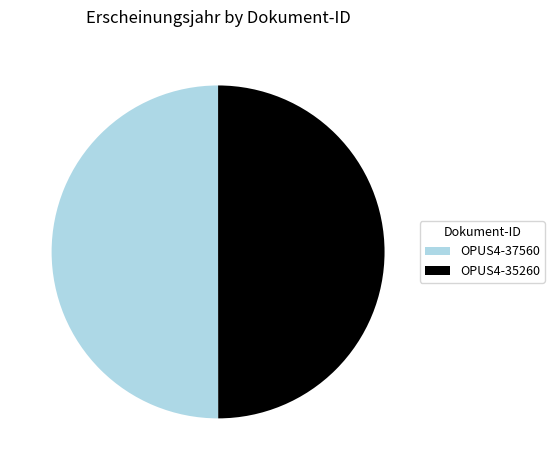

Is it true that OPUS4-35260 is 58% of the pie?

False